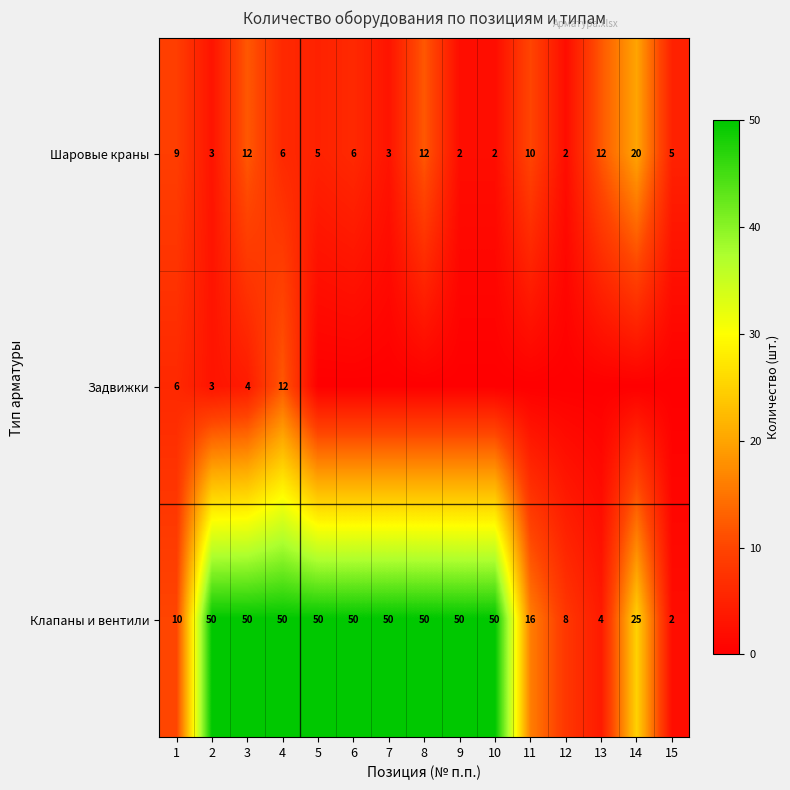

What is the difference between the highest and lowest values at 2?

47